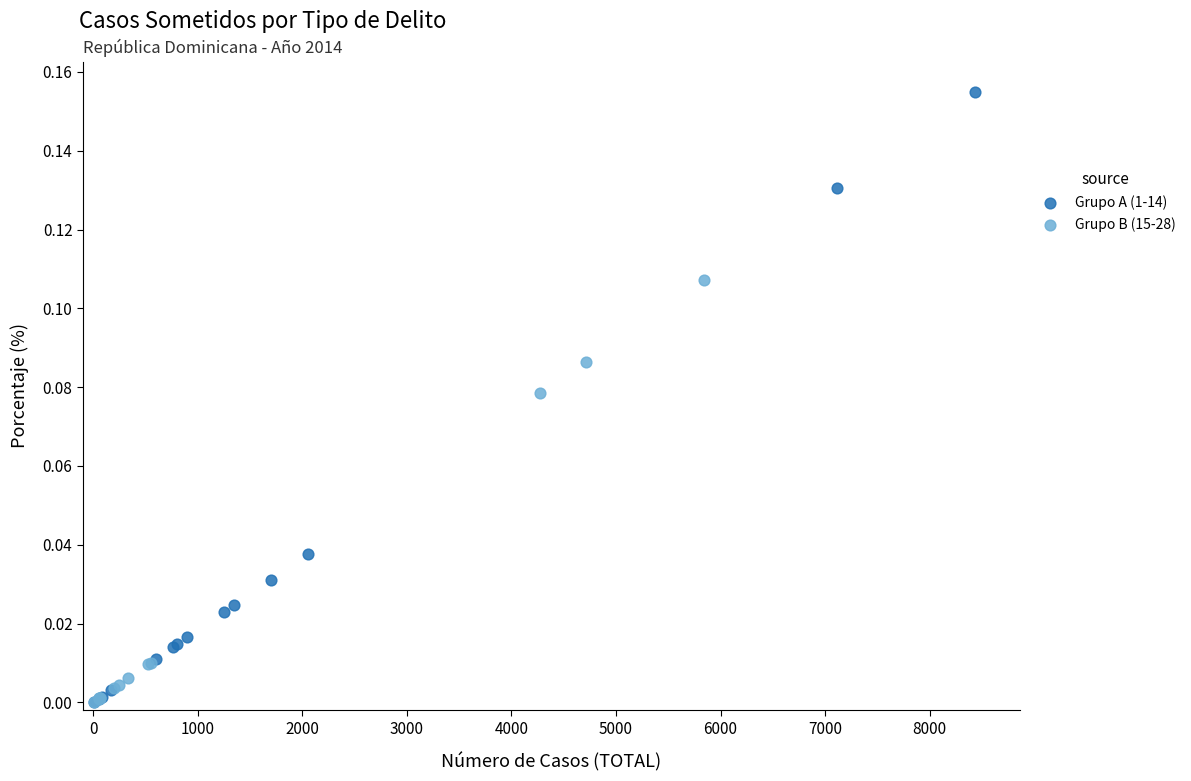

Which series has the widest spread of Y values?

Grupo A (1-14)